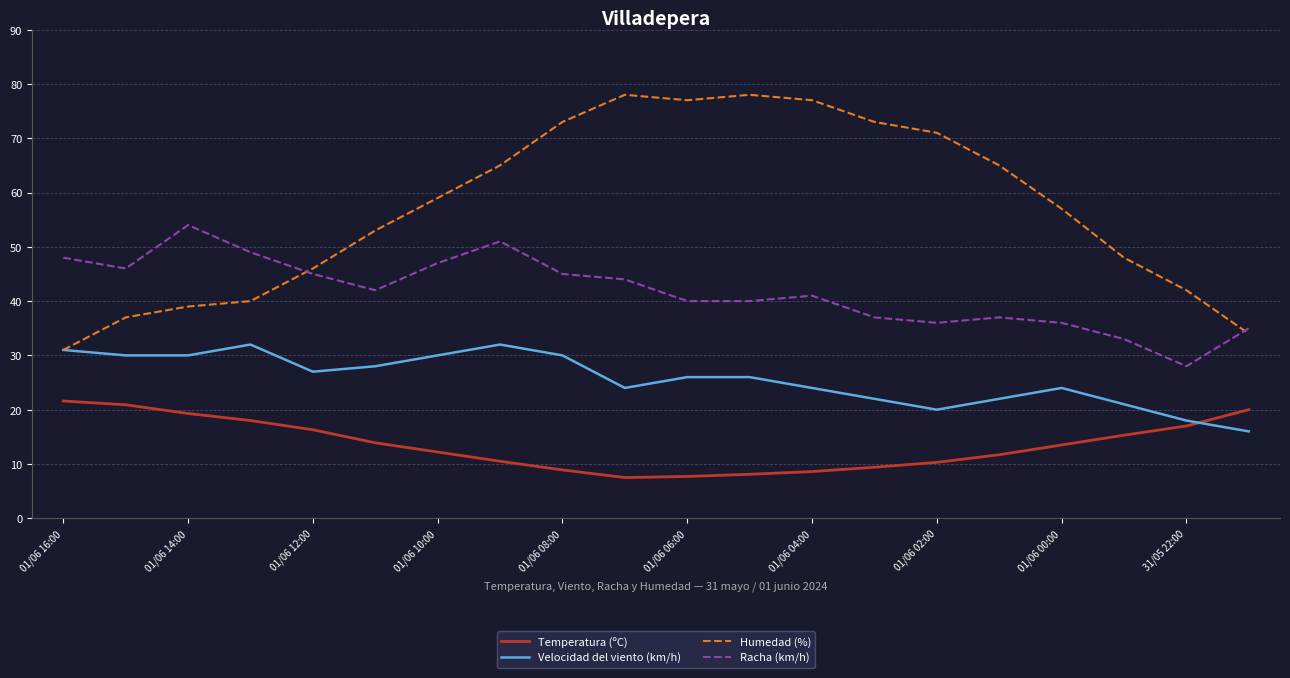

True or false: Temperatura (ºC) and Racha (km/h) cross at least once.

False